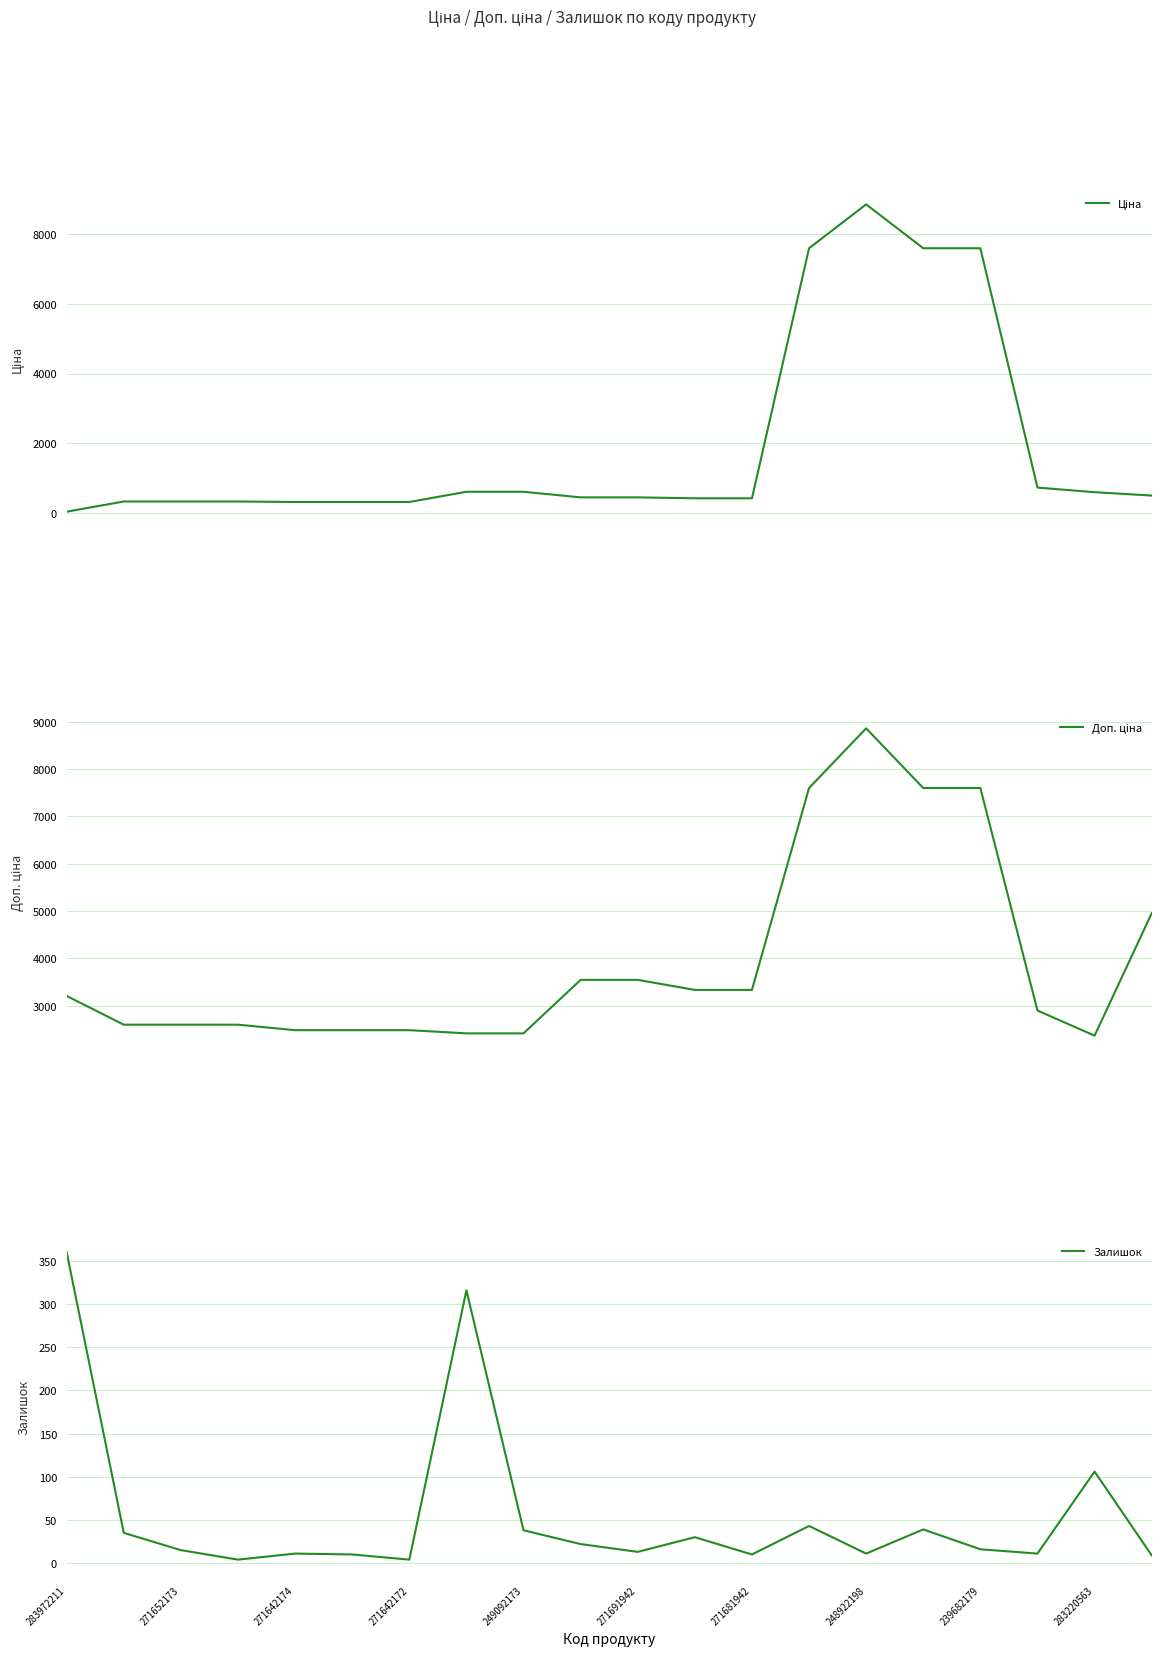

At which label is Залишок closest to 182?

283220563